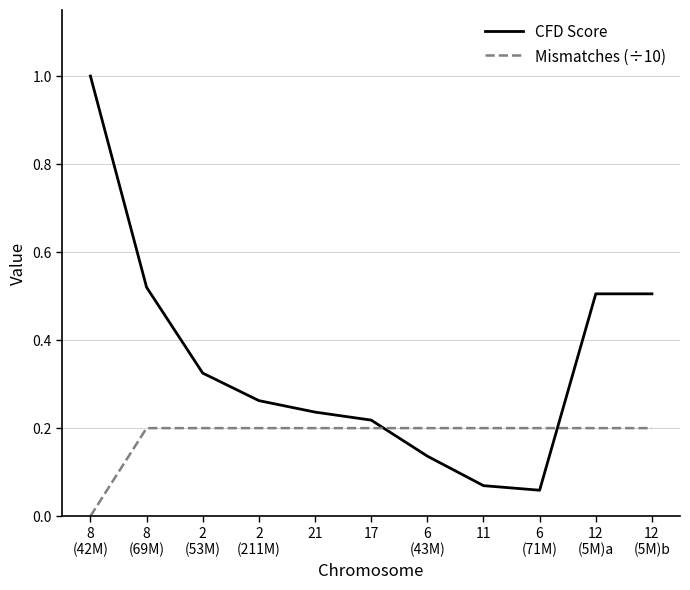

What is the greatest value displayed?

1.0